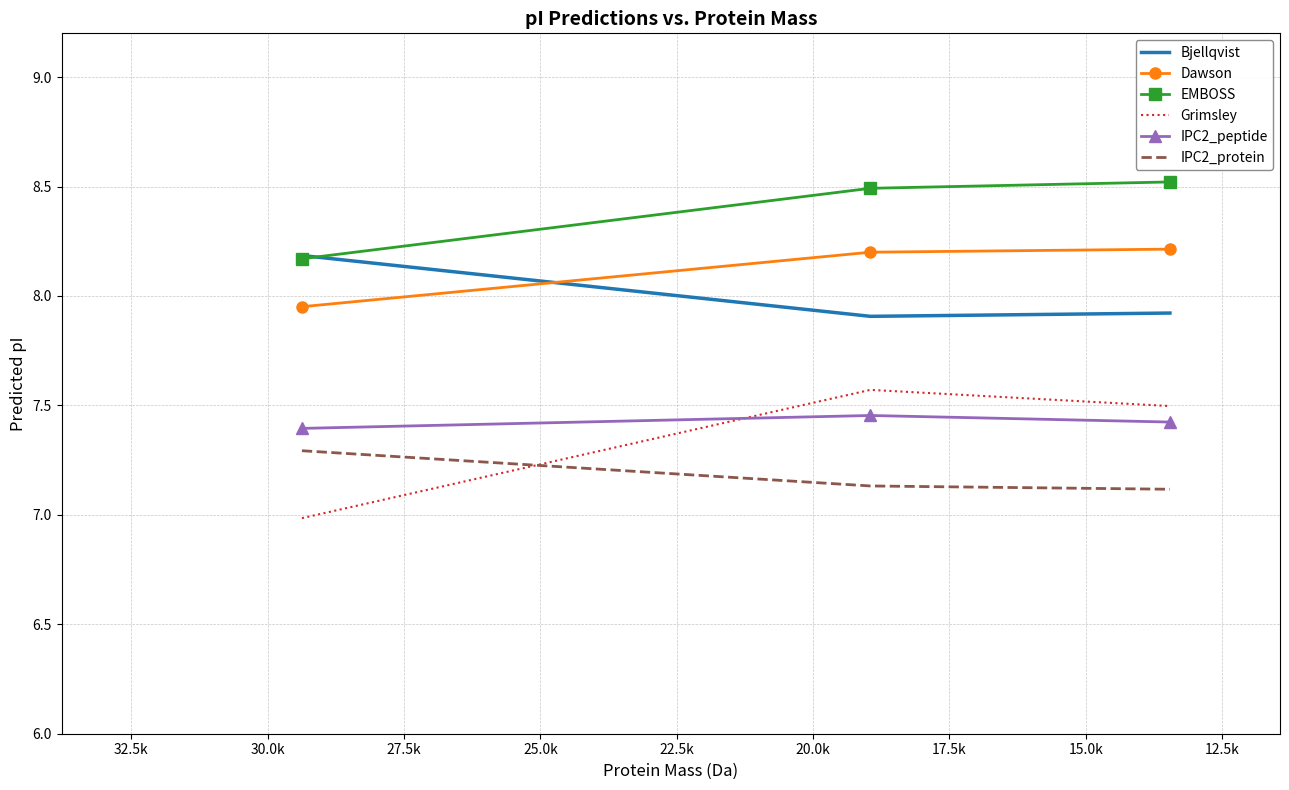

What is the highest value of the IPC2_peptide series?

7.5